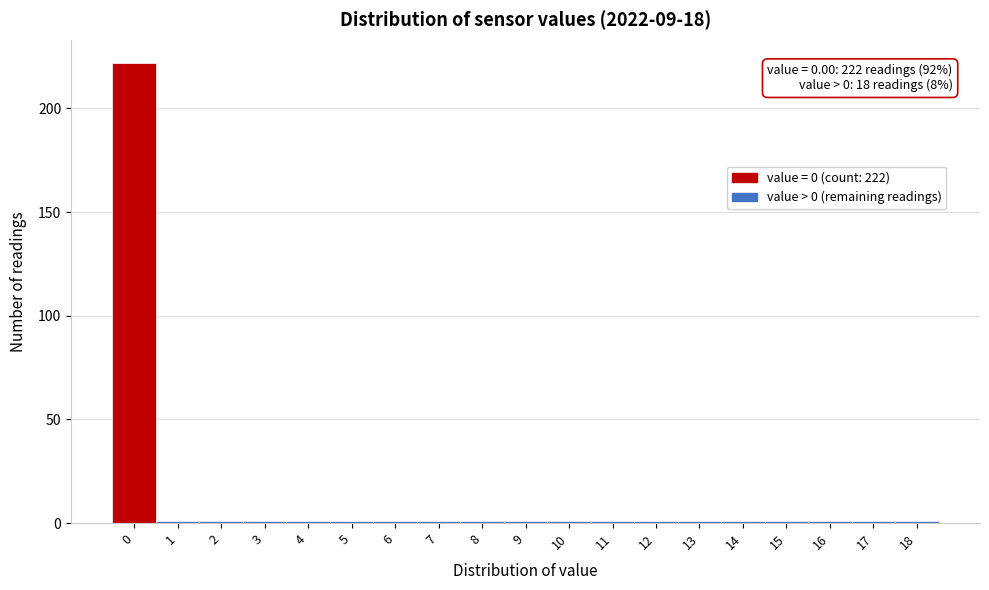

Reading left to right, list all the values displayed in this chart.

222	1	1	1	1	1	1	1	1	1	1	1	1	1	1	1	1	1	1